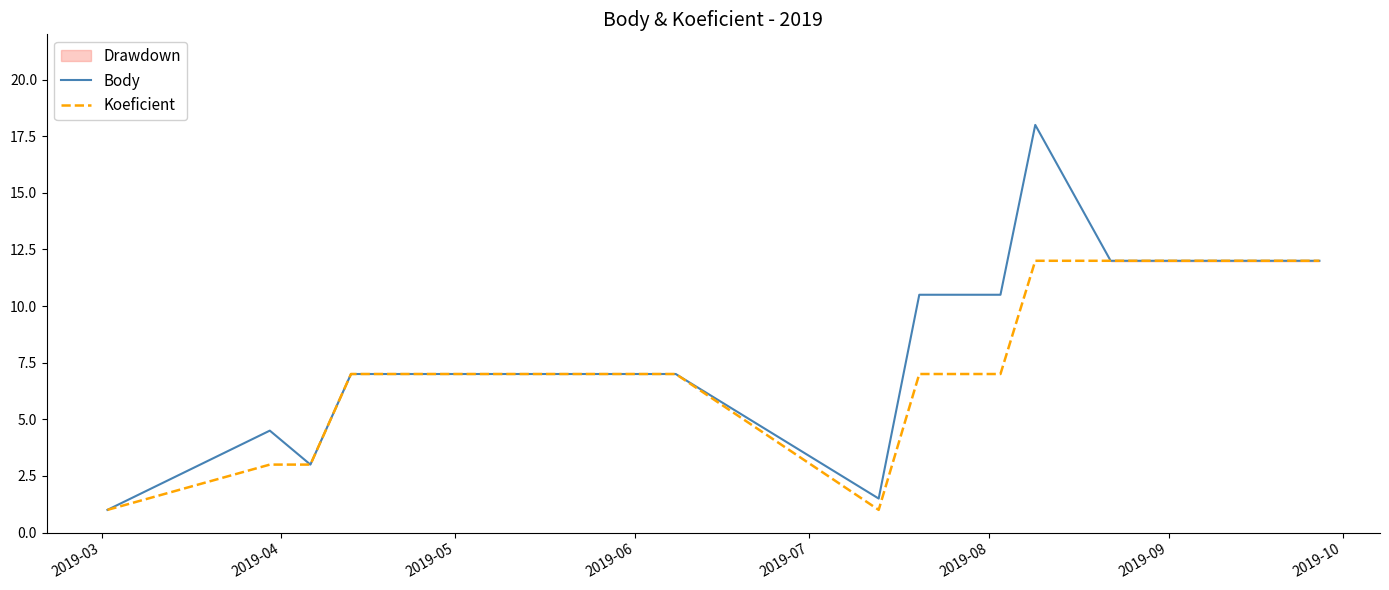

What is the lowest value of the Body series?

1.0